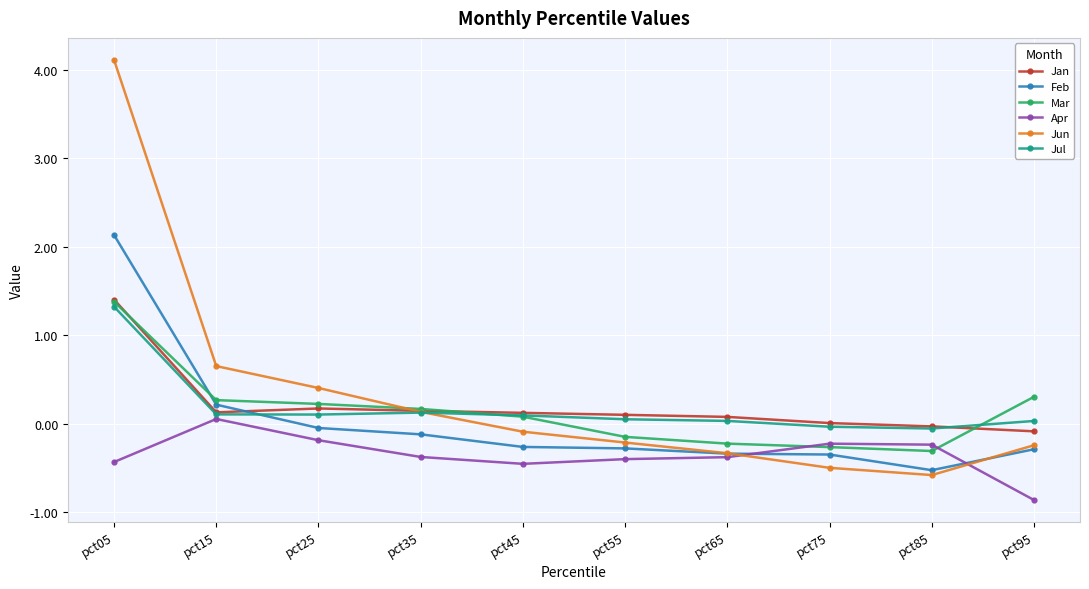

At which category does Apr reach its first local peak?

pct15